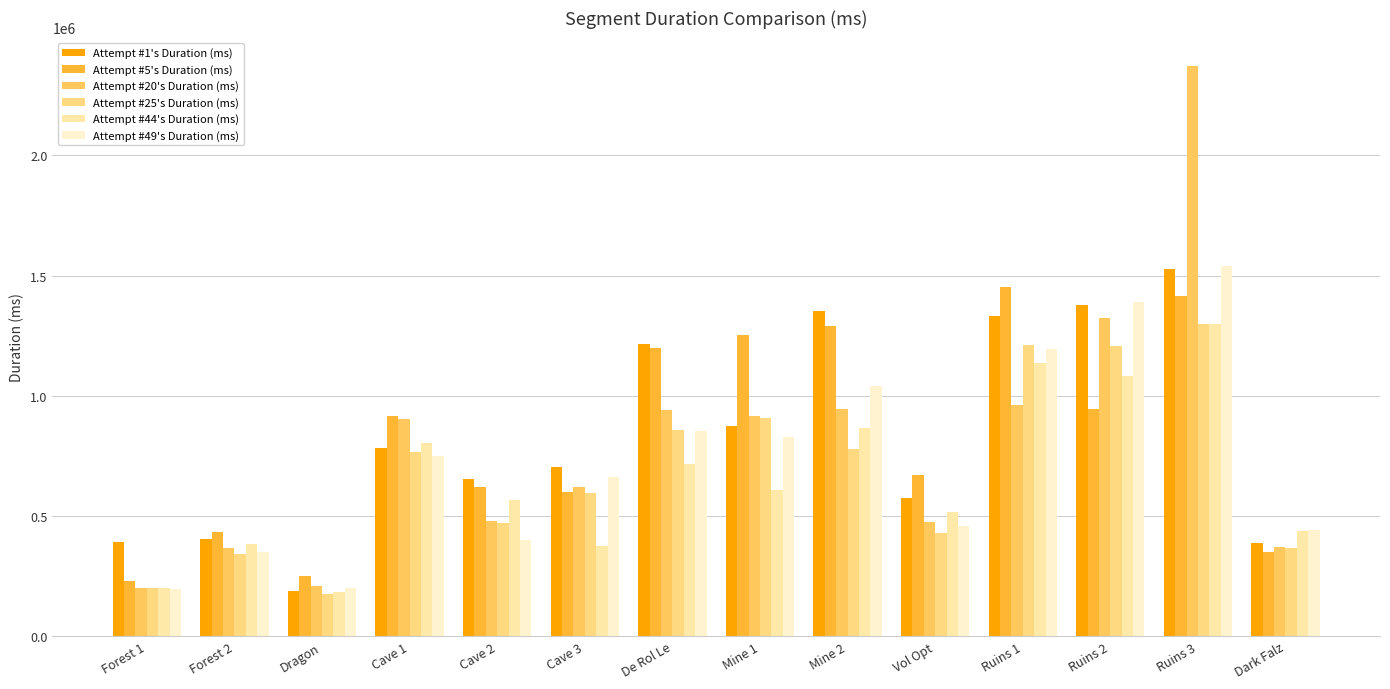

How many data points in Attempt #20's Duration (ms) are less than 903052?

7